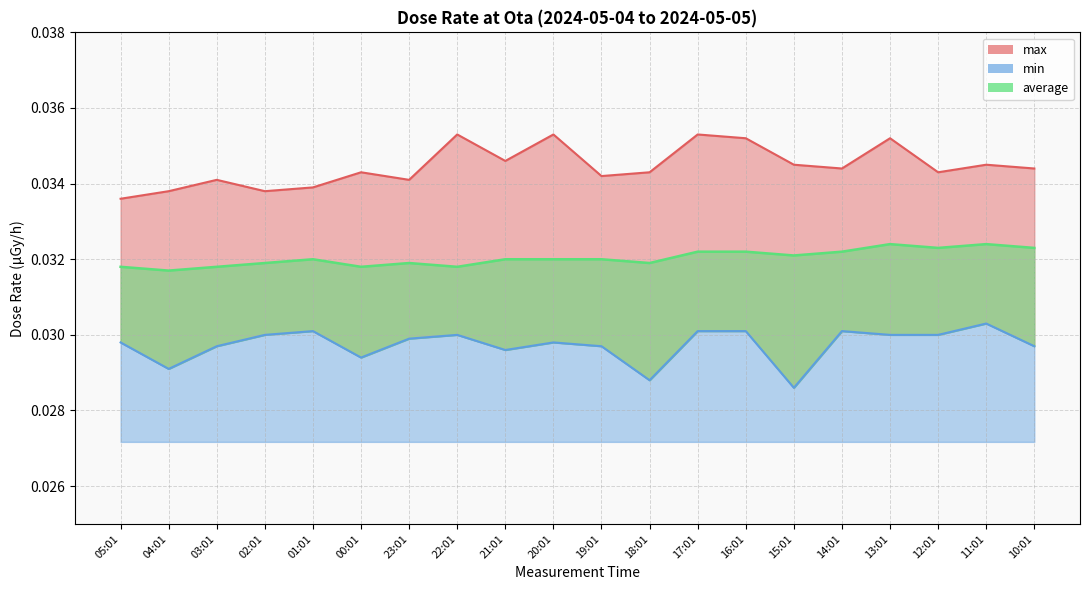

What is the sum of the min values at 22:01 and 05:01?

0.1